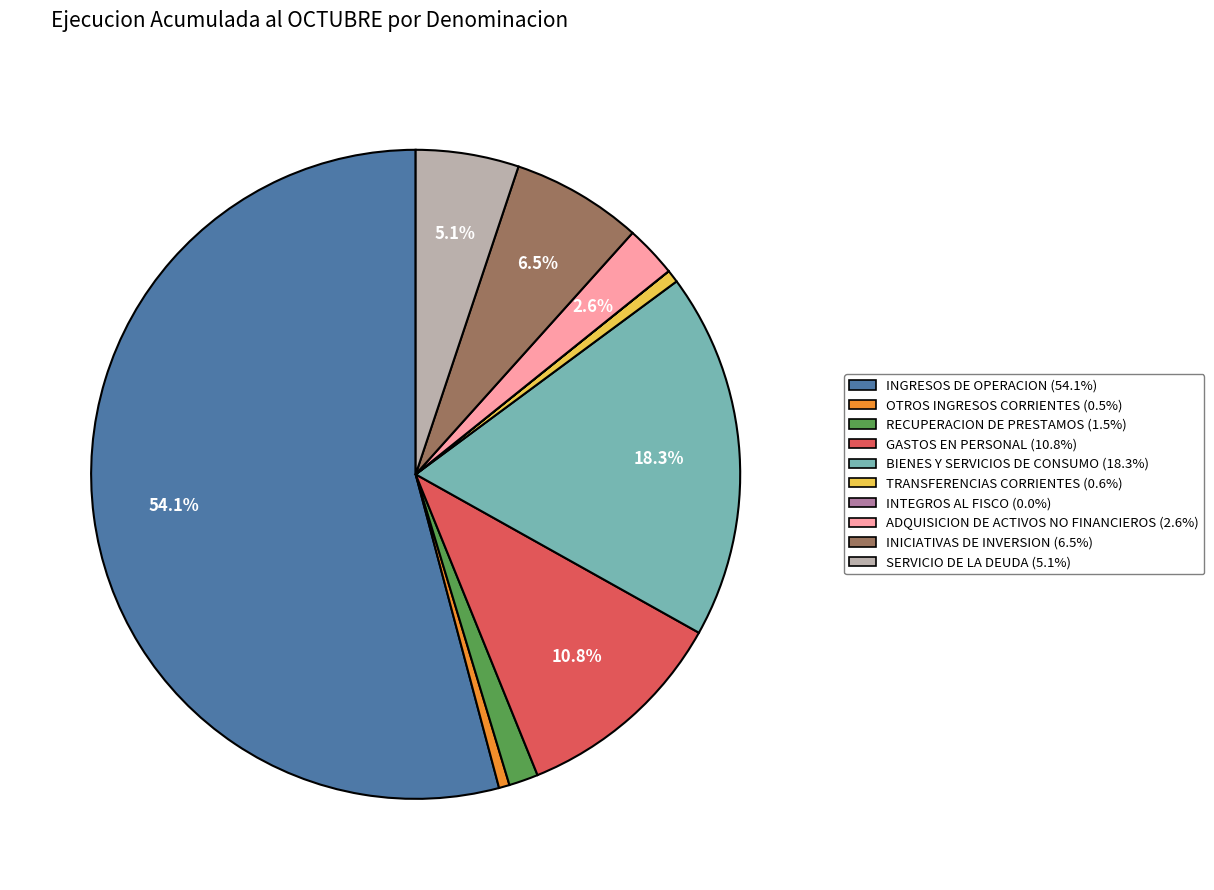

Does INGRESOS DE OPERACION represent more than half of the total?

Yes